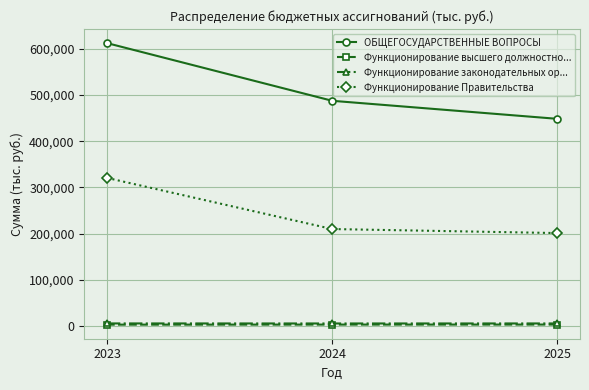

What is the value of the Функционирование Правительства point at the 1st from the left?

320762.7